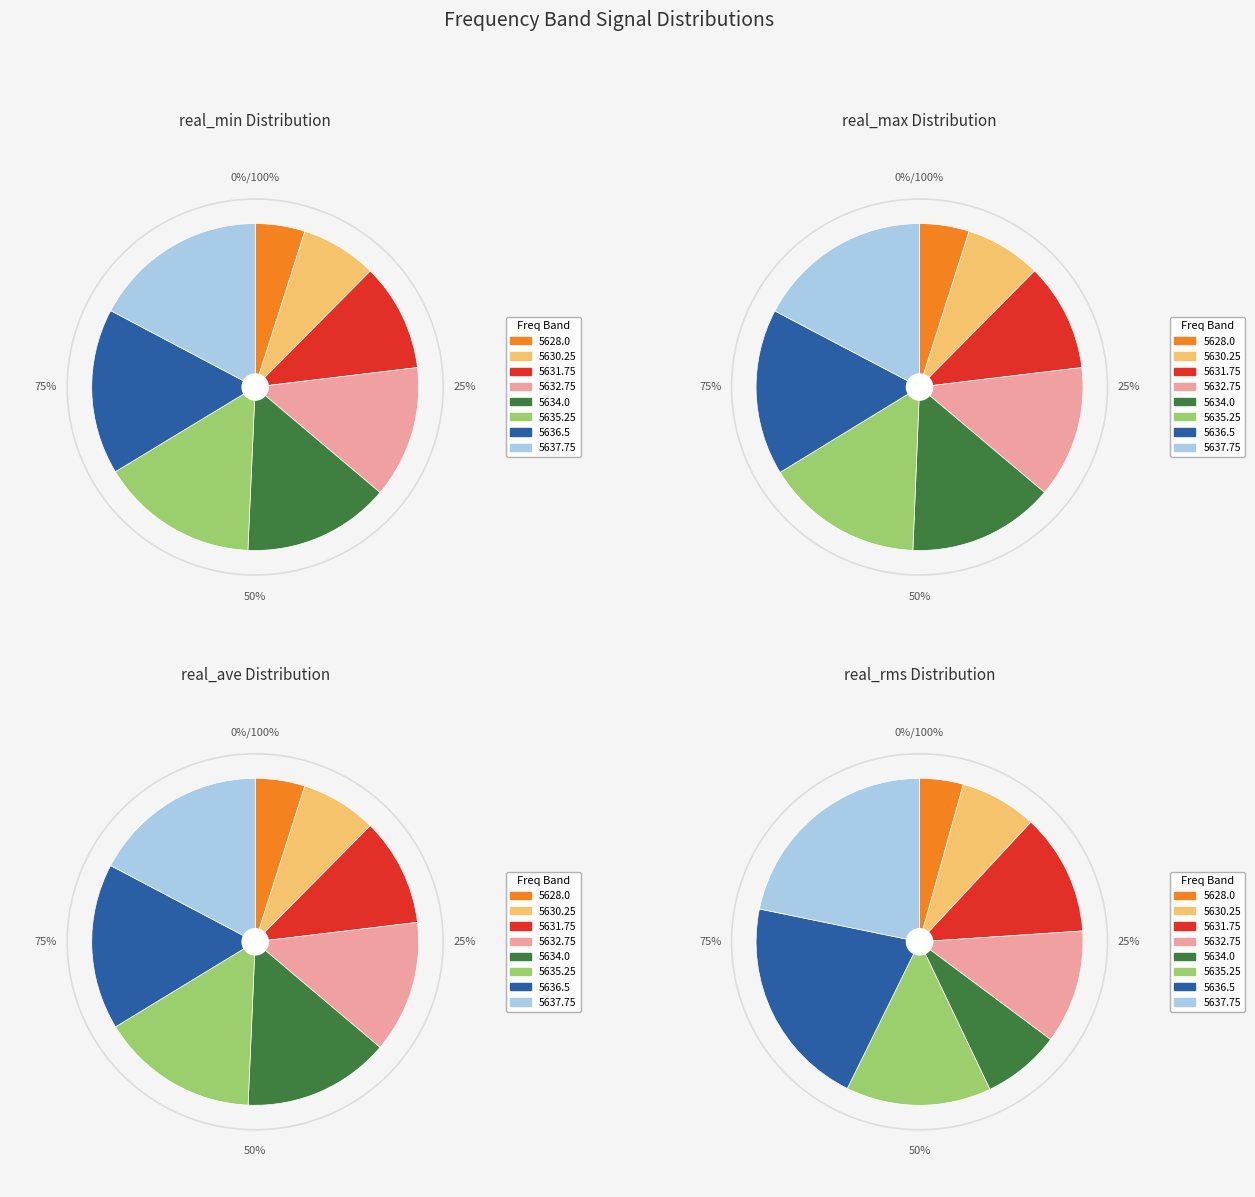

Does 5630.25 account for over 50% of the chart?

No